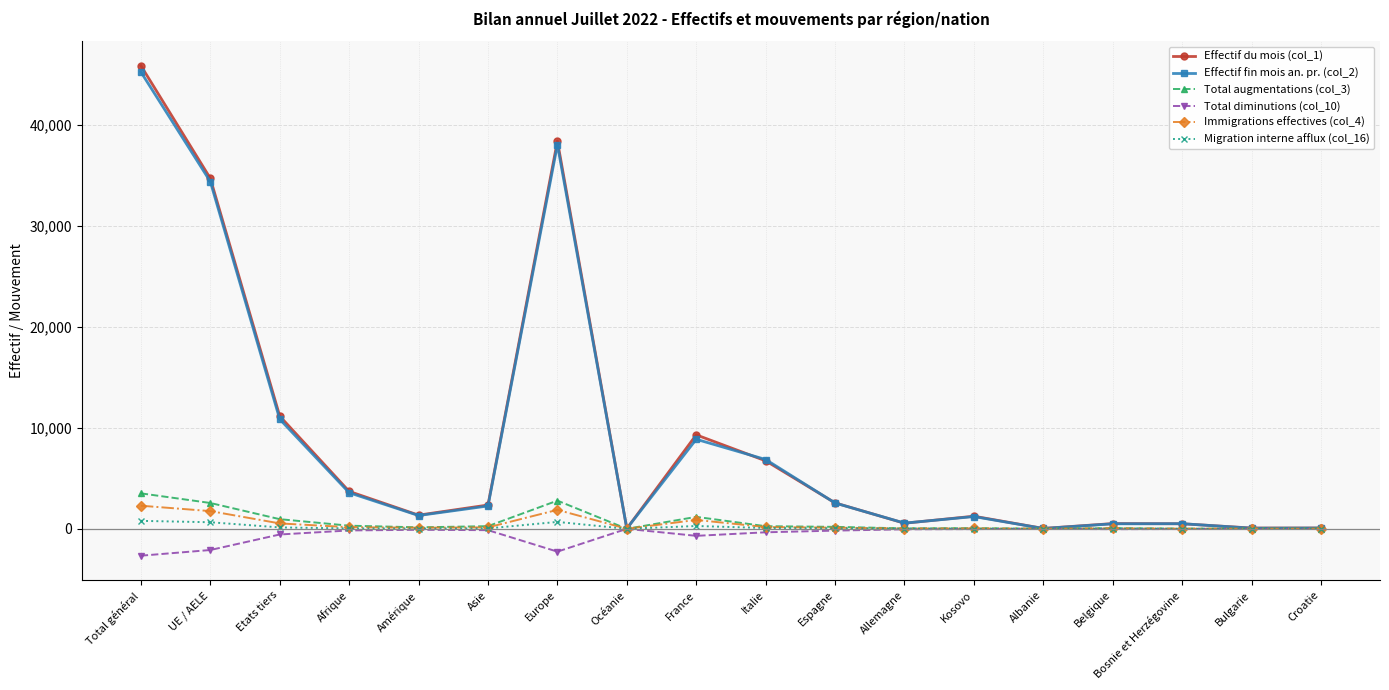

What are all the series names shown in the legend?

Effectif du mois (col_1), Effectif fin mois an. pr. (col_2), Total augmentations (col_3), Total diminutions (col_10), Immigrations effectives (col_4), Migration interne afflux (col_16)